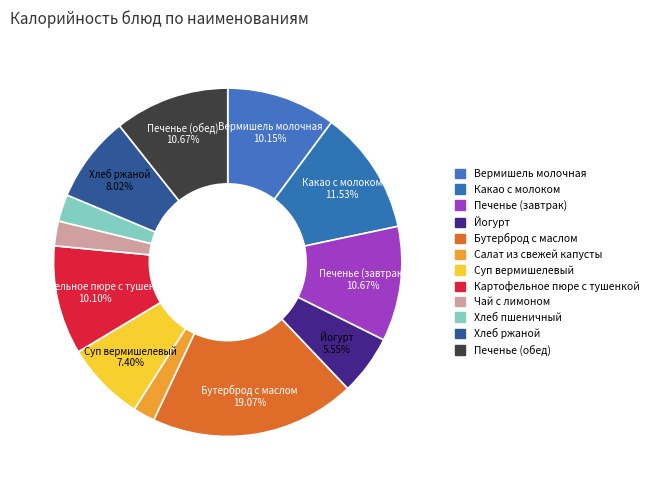

Rank the categories by value from lowest to highest.

Салат из свежей капусты, Чай с лимоном, Хлеб пшеничный, Йогурт, Суп вермишелевый, Хлеб ржаной, Картофельное пюре с тушенкой, Вермишель молочная, Печенье (завтрак), Печенье (обед), Какао с молоком, Бутерброд с маслом